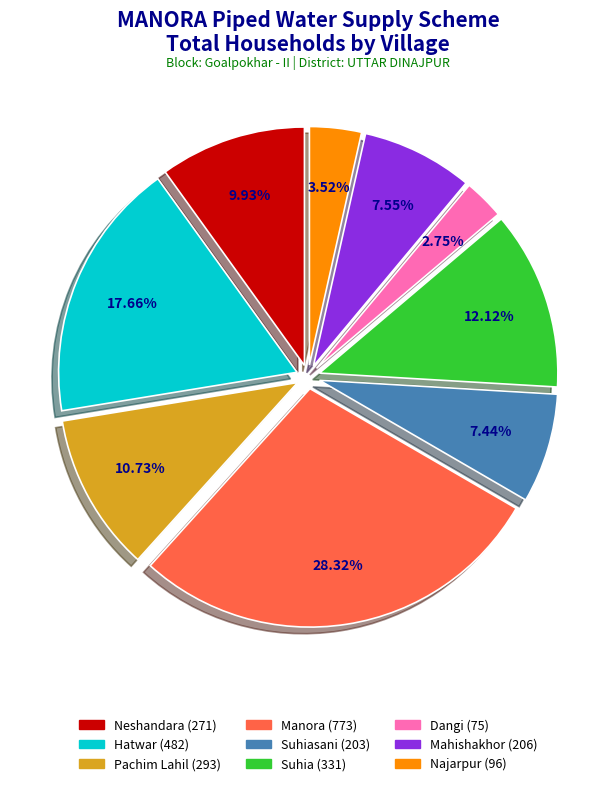

Is there any slice that represents more than half of the pie?

No